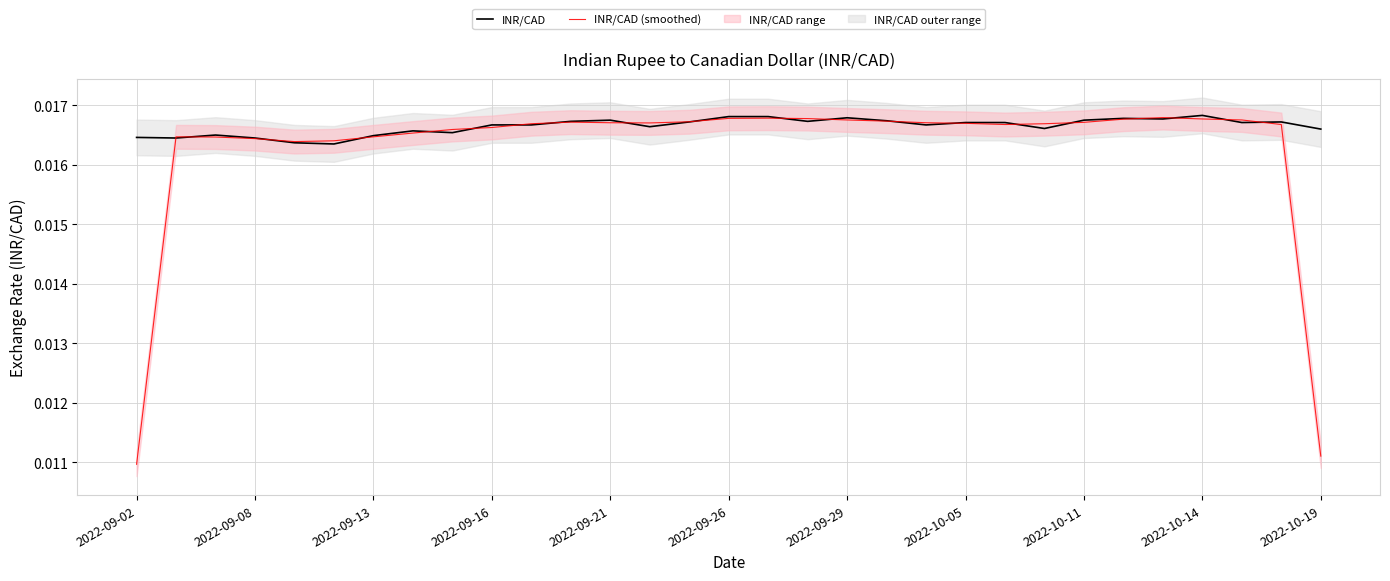

Rank the series by their average value, from lowest to highest.

INR/CAD (smoothed), INR/CAD